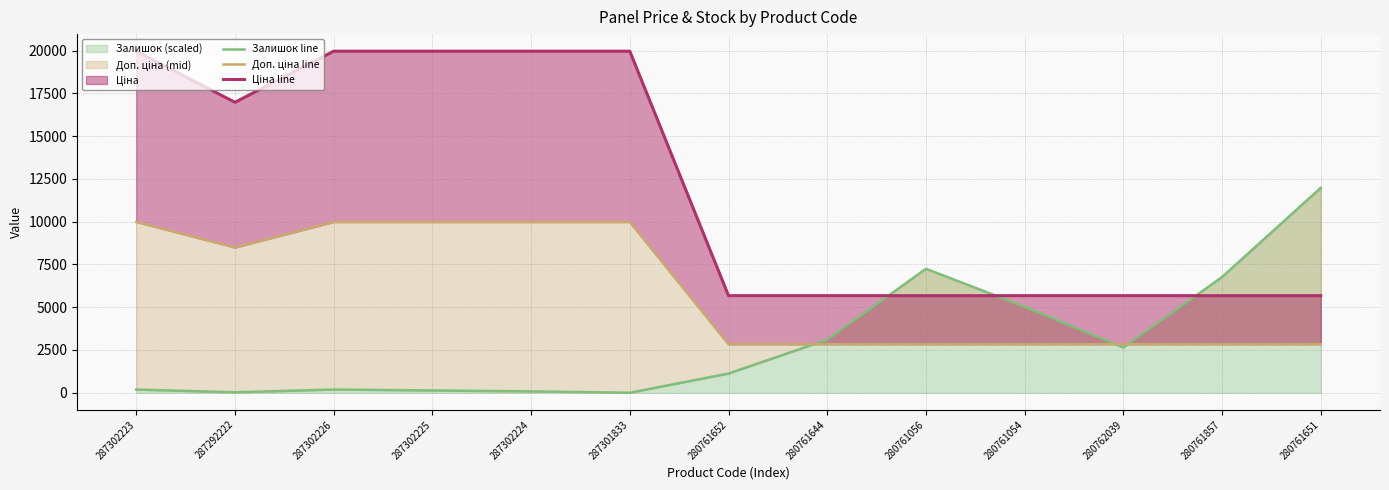

What is the sum of all Доп. ціна line values?

78257.0